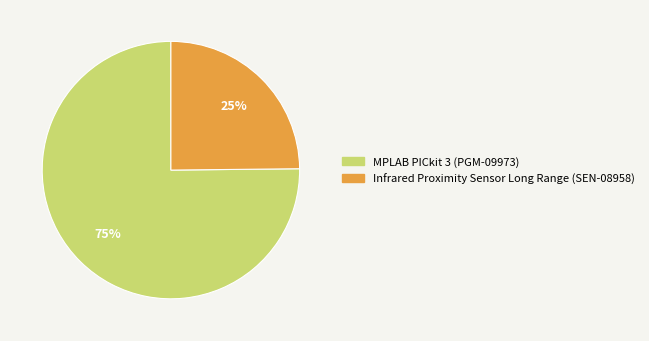

Is the sum of Infrared Proximity Sensor Long Range (SEN-08958) and MPLAB PICkit 3 (PGM-09973) greater than half?

Yes